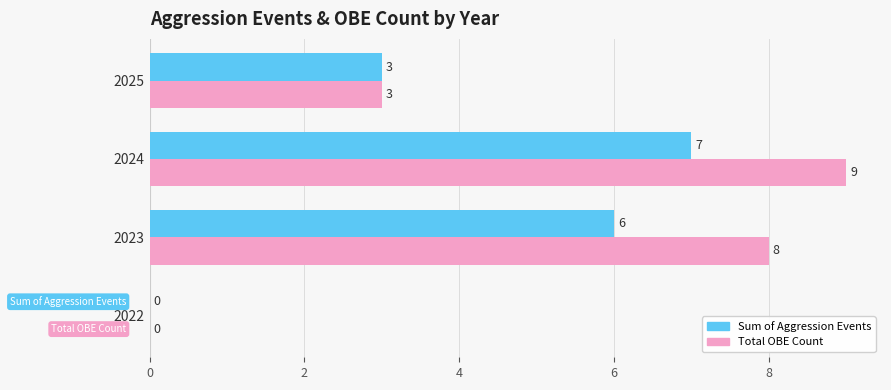

Which series changed the most between 2022 and 2023?

Total OBE Count